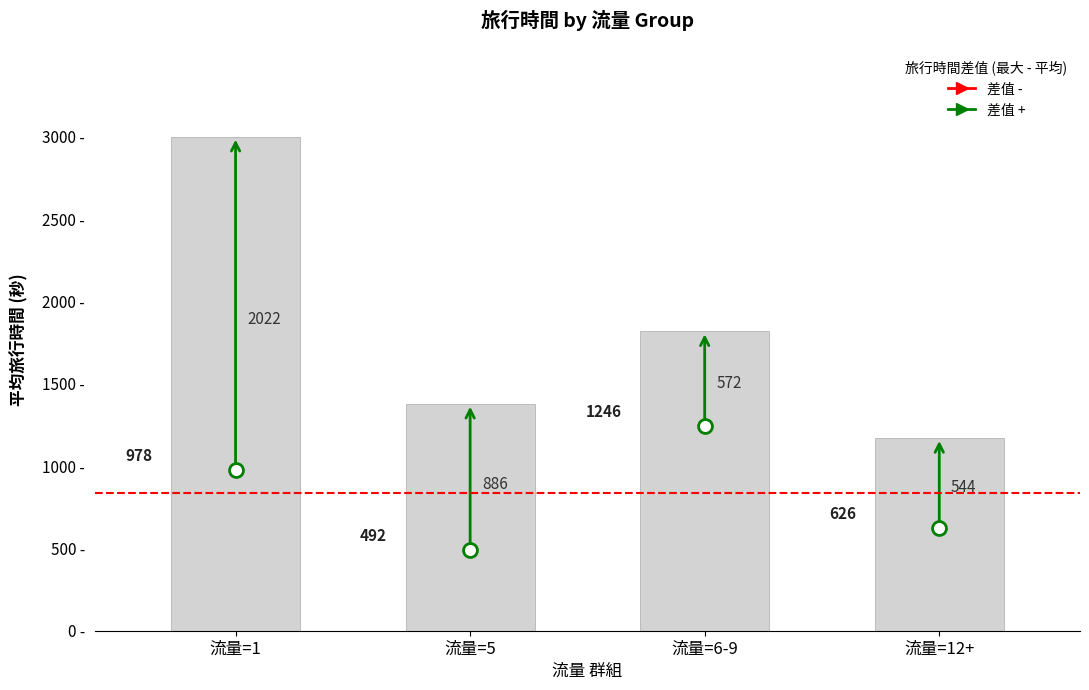

What is the average value?

1842